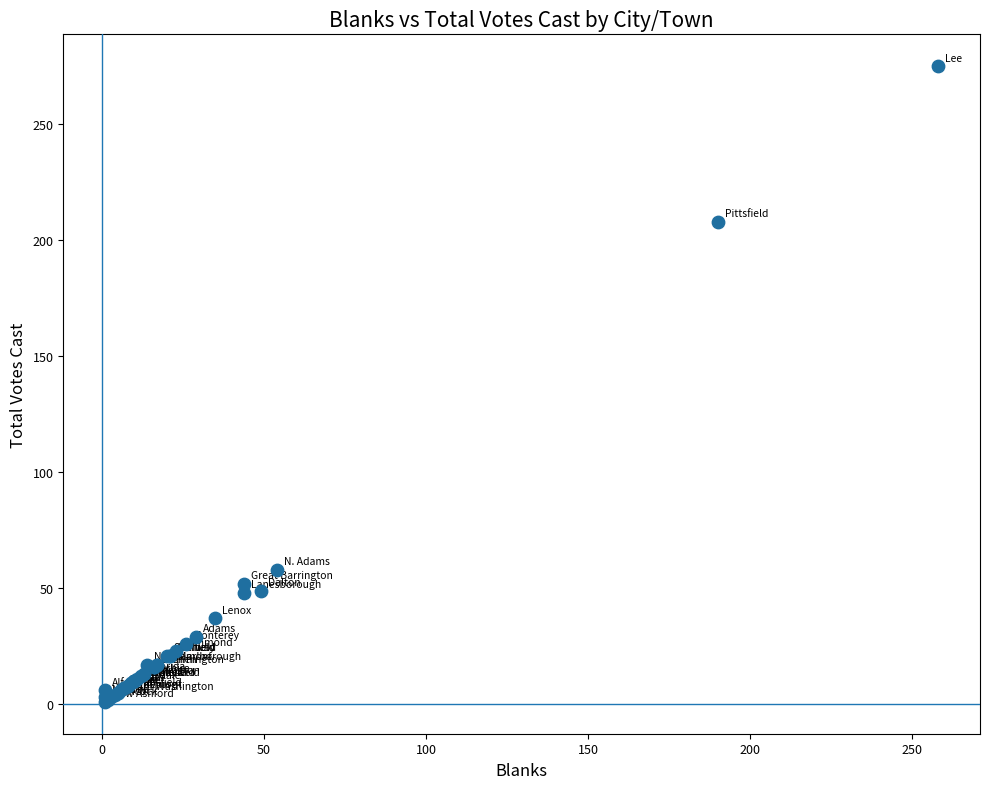

What Y value in the scatter plot is closest to 138?

208